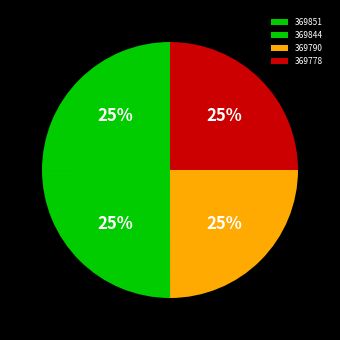

What is the change in value from 369844 to 369778?

-66